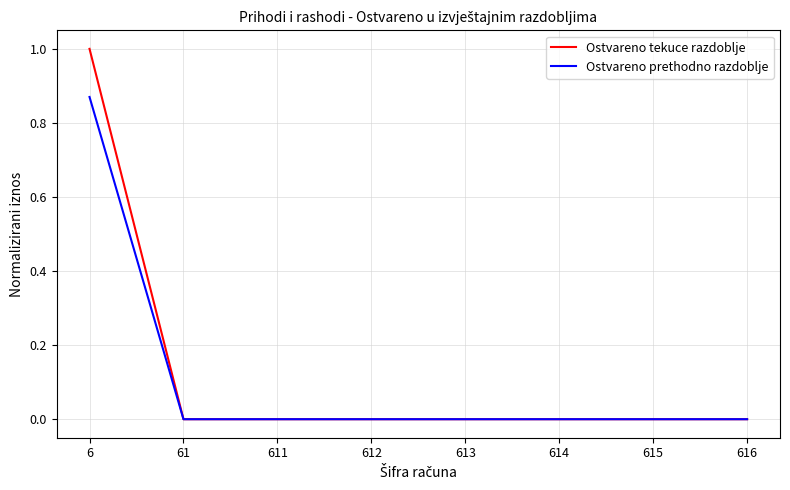

Which series has the widest spread of values?

Ostvareno tekuce razdoblje